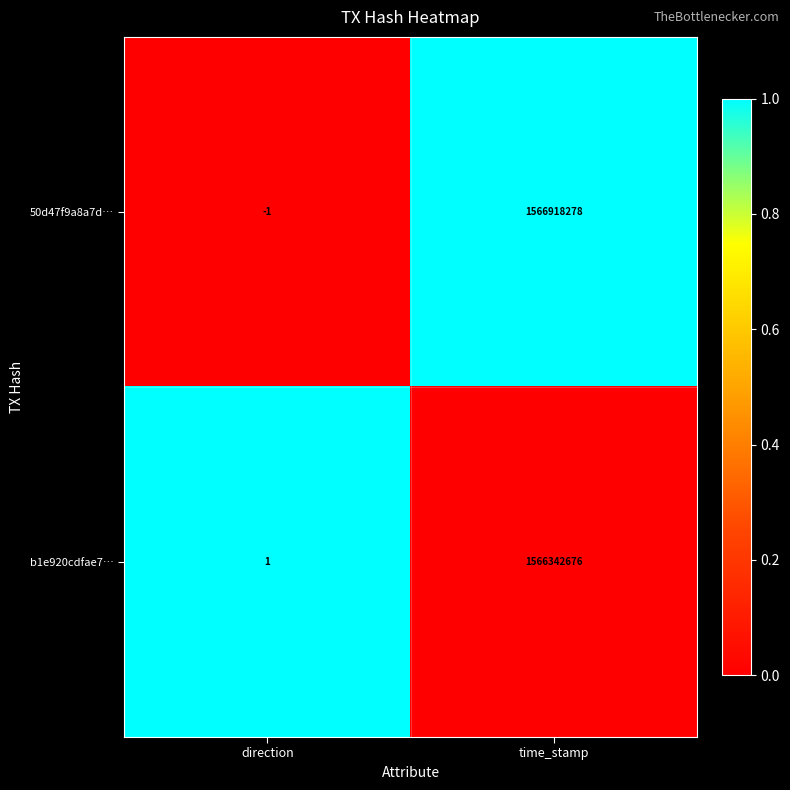

How many categories are shown in the chart?

2